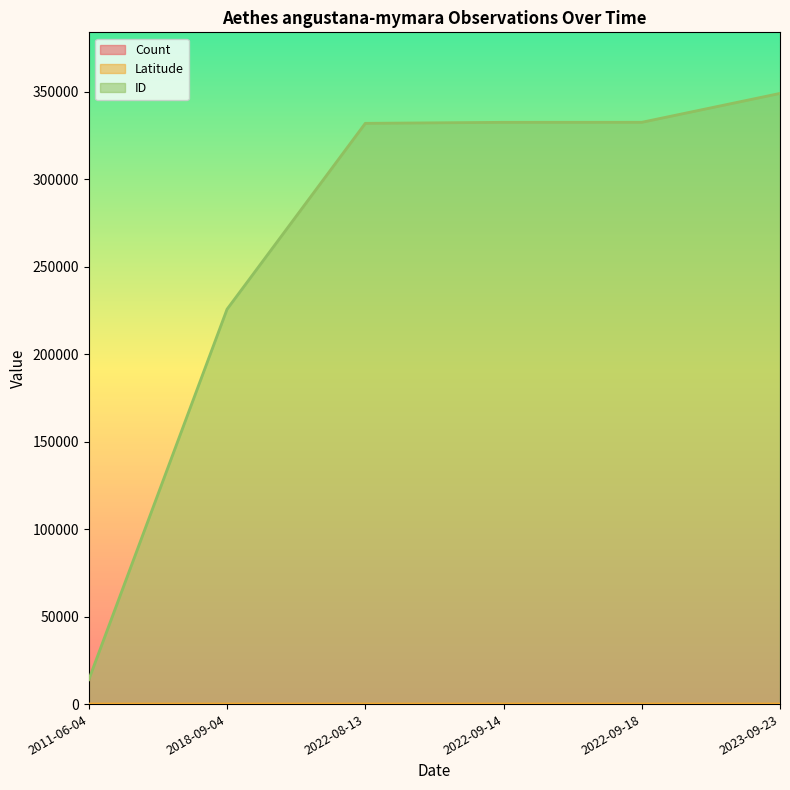

True or false: Latitude and ID intersect in this chart.

False